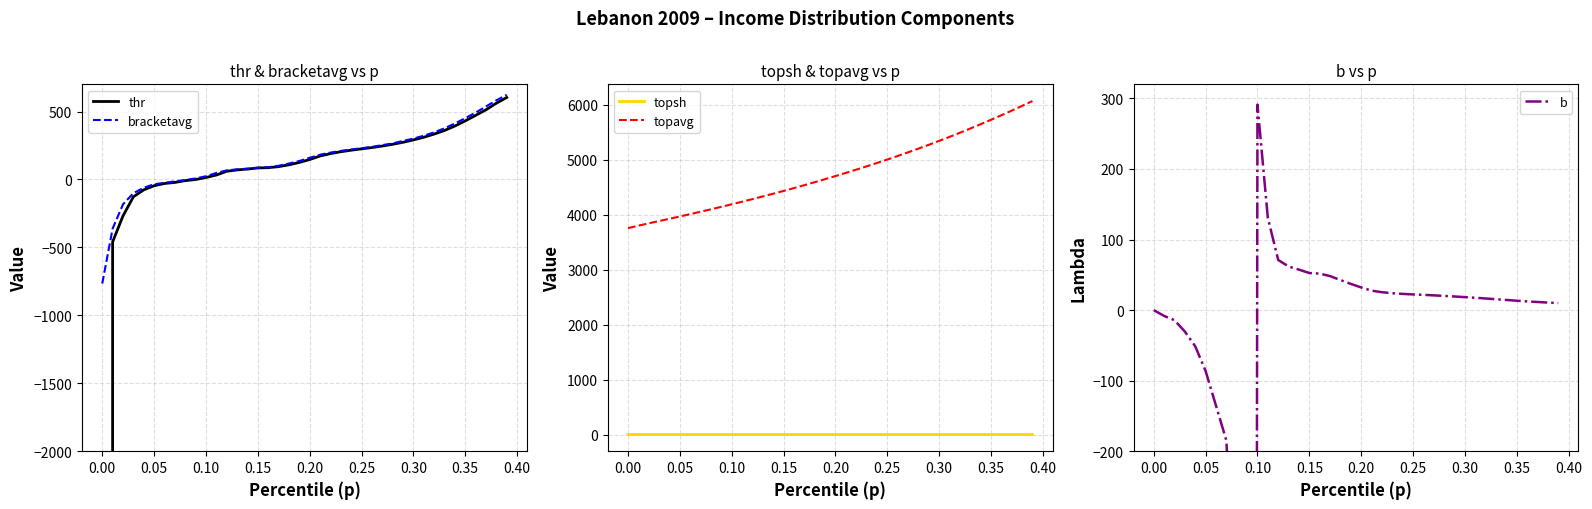

What is the maximum value for bracketavg?

622.7